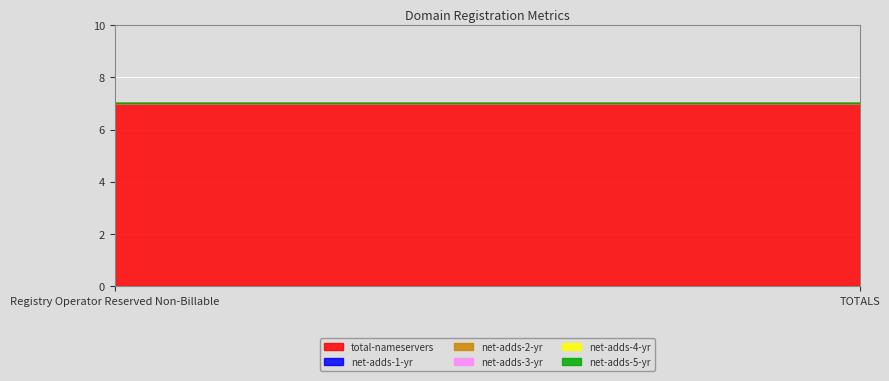

Reading left to right, extract all data points from this chart.

total-nameservers: 7	7
net-adds-1-yr: 0	0
net-adds-2-yr: 0	0
net-adds-3-yr: 0	0
net-adds-4-yr: 0	0
net-adds-5-yr: 0	0